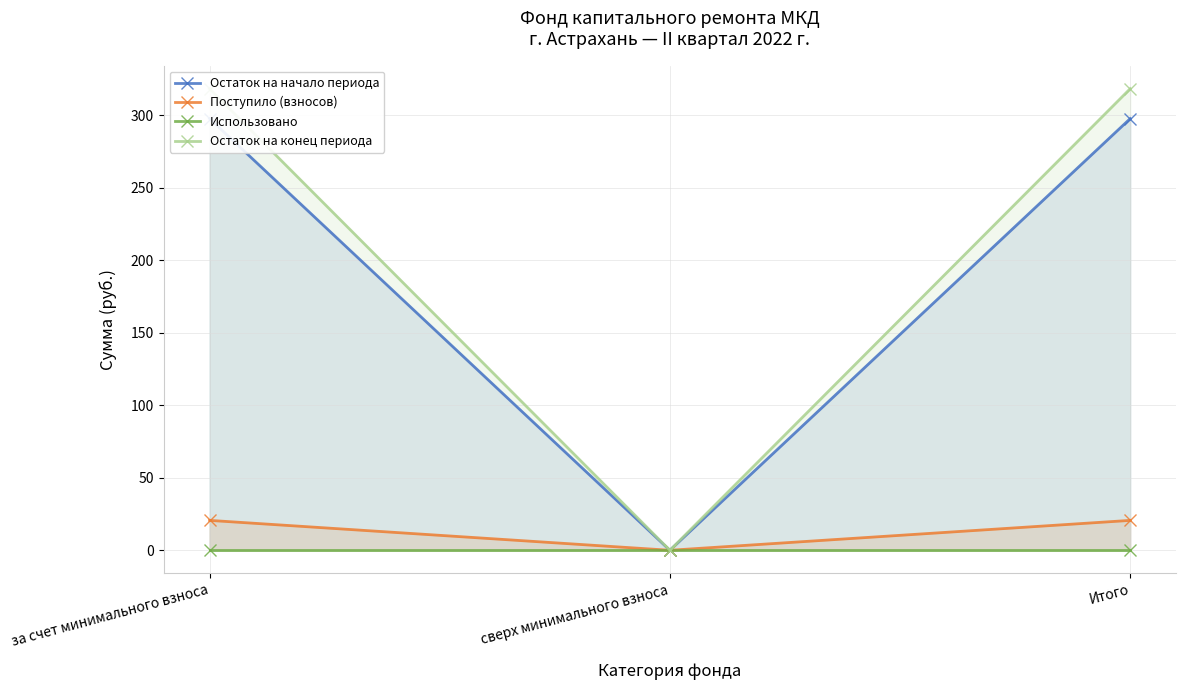

Read the Остаток на начало периода value at за счет минимального взноса.

297.6